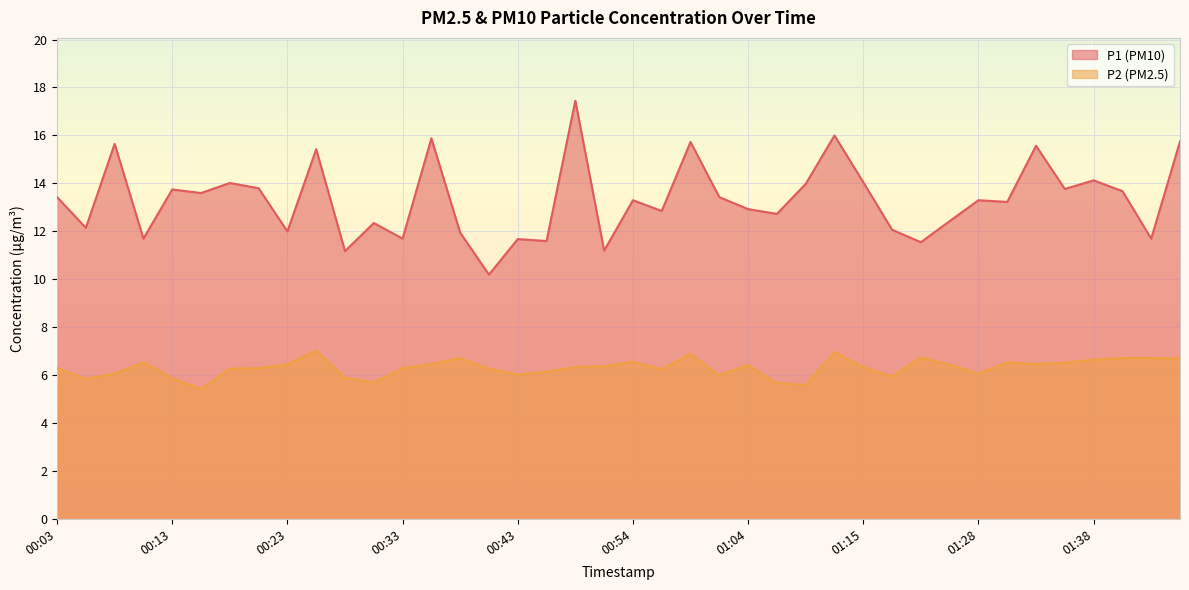

Reading right to left, list all the values displayed in this chart.

P1: 01:46=15.8	01:43=11.7	01:41=13.7	01:38=14.1	01:35=13.8	01:33=15.6	01:30=13.2	01:28=13.3	01:23=12.4	01:20=11.6	01:17=12.1	01:15=14.1	01:12=16.0	01:09=14.0	01:07=12.7	01:04=12.9	01:02=13.4	00:59=15.7	00:57=12.8	00:54=13.3	00:51=11.2	00:49=17.4	00:46=11.6	00:43=11.7	00:41=10.2	00:38=11.9	00:36=15.9	00:33=11.7	00:31=12.3	00:28=11.2	00:26=15.4	00:23=12.0	00:21=13.8	00:18=14.0	00:16=13.6	00:13=13.8	00:10=11.7	00:08=15.7	00:05=12.2	00:03=13.4
P2: 01:46=6.7	01:43=6.7	01:41=6.7	01:38=6.7	01:35=6.5	01:33=6.5	01:30=6.5	01:28=6.1	01:23=6.5	01:20=6.8	01:17=6.0	01:15=6.3	01:12=7.0	01:09=5.6	01:07=5.7	01:04=6.4	01:02=6.0	00:59=6.9	00:57=6.2	00:54=6.6	00:51=6.4	00:49=6.3	00:46=6.2	00:43=6.0	00:41=6.3	00:38=6.7	00:36=6.5	00:33=6.3	00:31=5.7	00:28=5.9	00:26=7.0	00:23=6.5	00:21=6.3	00:18=6.3	00:16=5.4	00:13=5.9	00:10=6.5	00:08=6.1	00:05=5.8	00:03=6.3